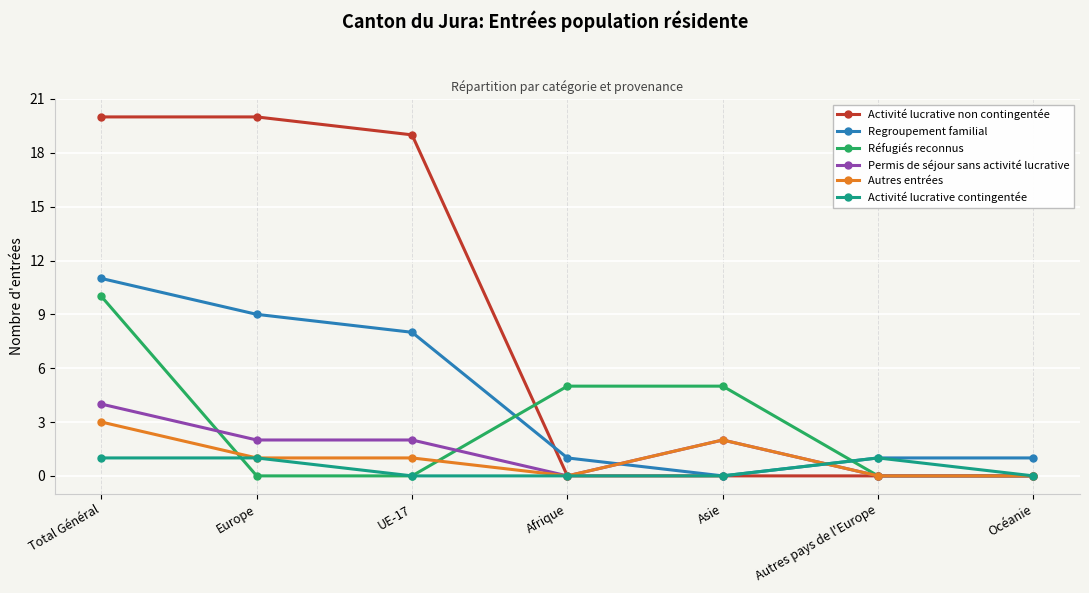

Rank the series at Total Général from lowest to highest value.

Activité lucrative contingentée, Autres entrées, Permis de séjour sans activité lucrative, Réfugiés reconnus, Regroupement familial, Activité lucrative non contingentée